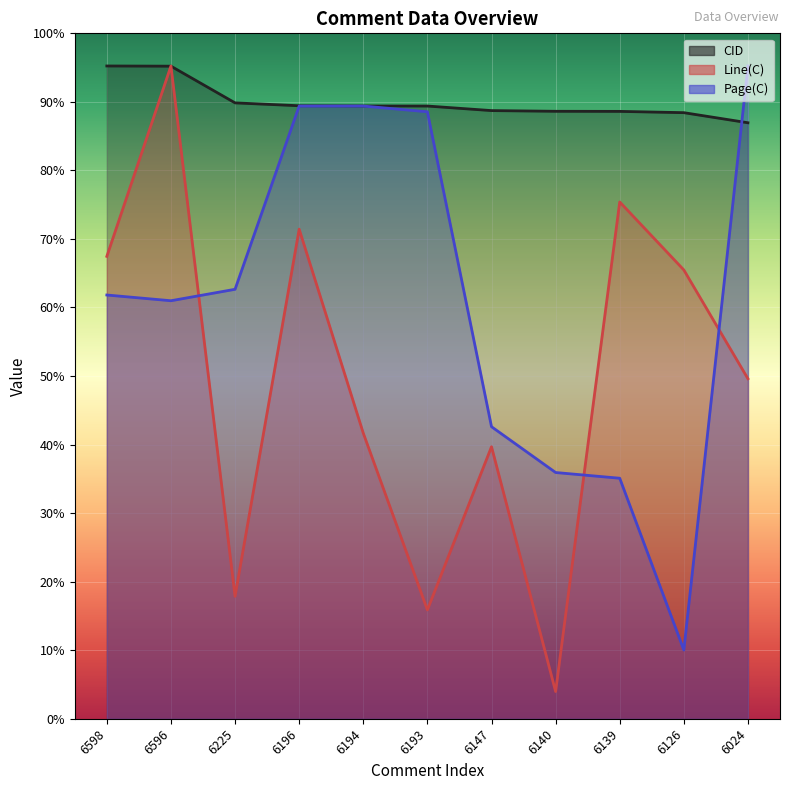

Which series has the widest spread of values?

Line(C)